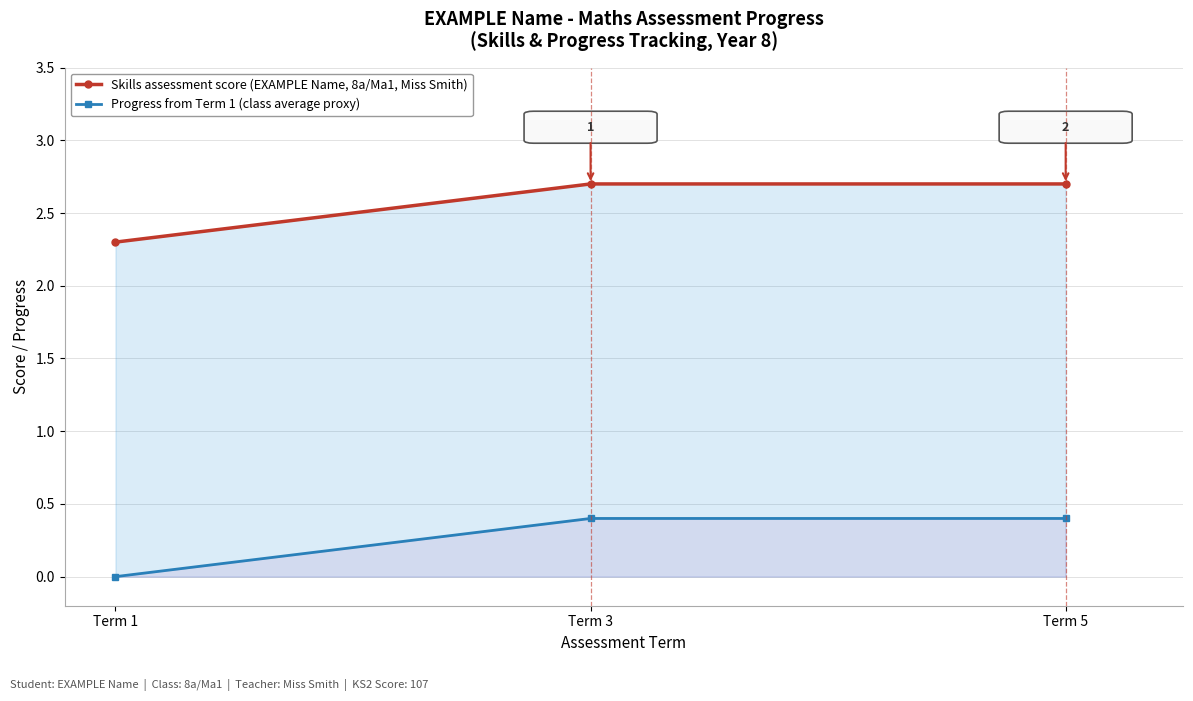

How many lines are shown in the chart?

2